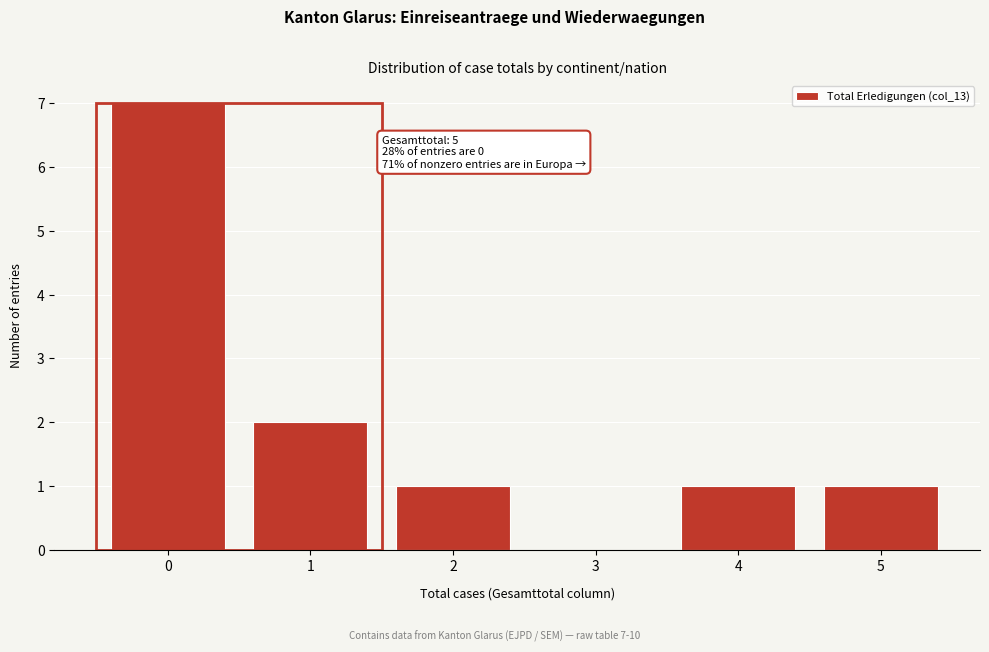

Reading left to right, list all the values displayed in this chart.

0=7	1=2	2=1	3=0	4=1	5=1